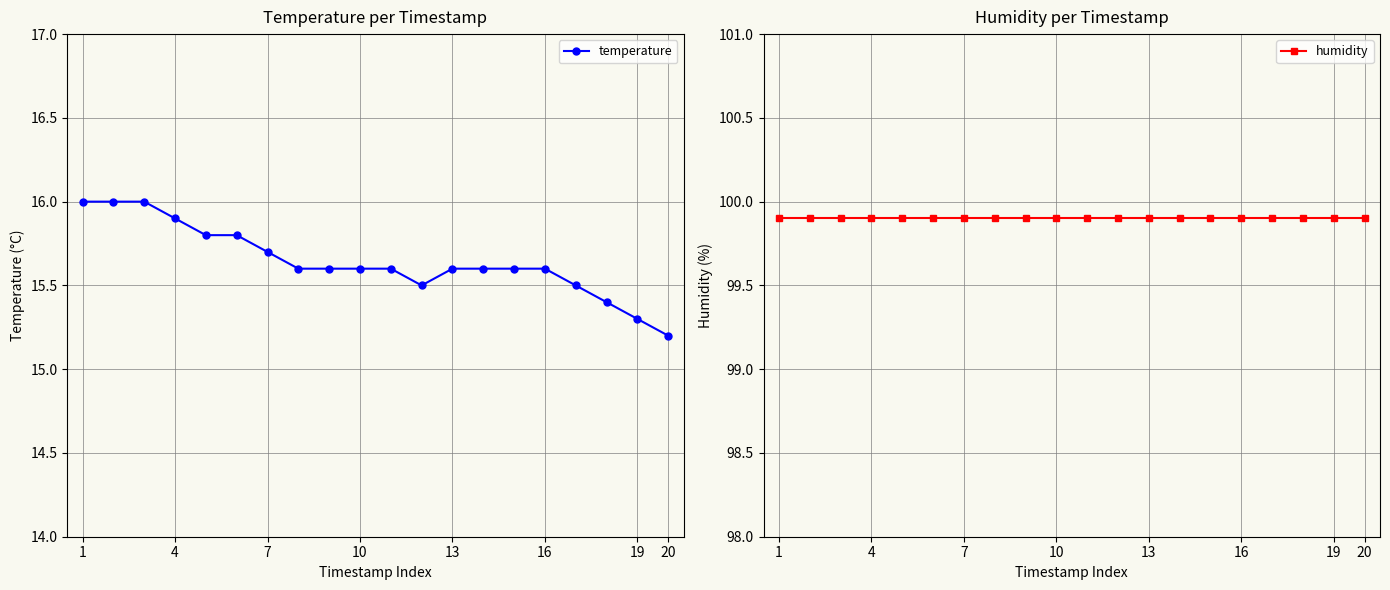

What is the greatest value displayed?

99.9